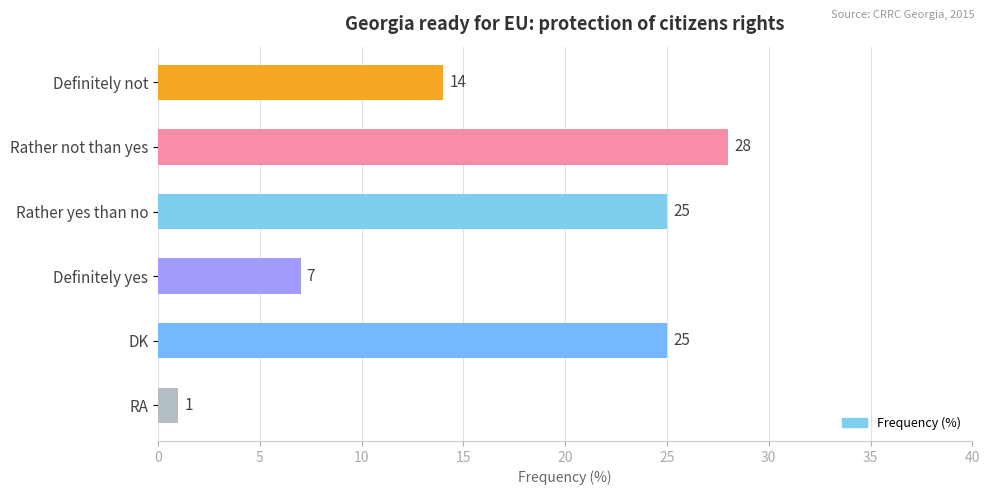

True or false: the data shows 28 at Rather not than yes.

True